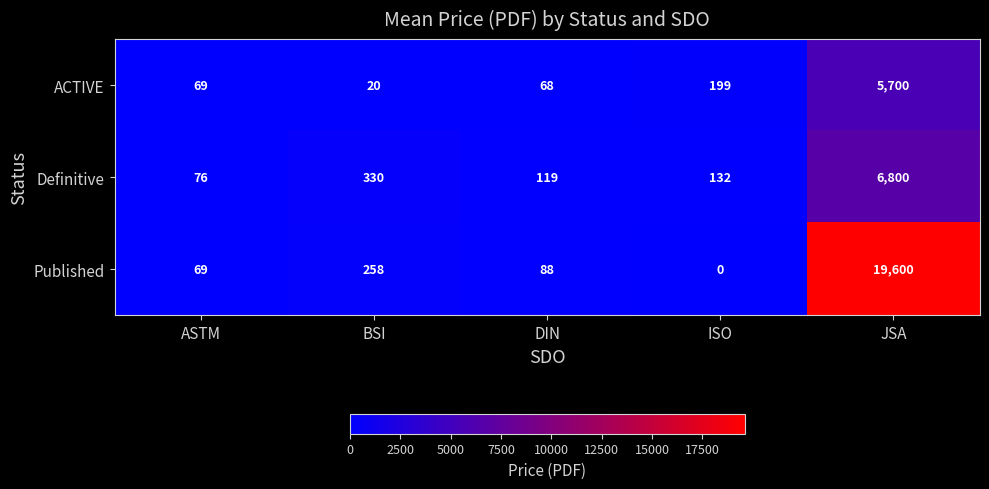

At ISO, list the series in order from smallest to largest.

Published, Definitive, ACTIVE